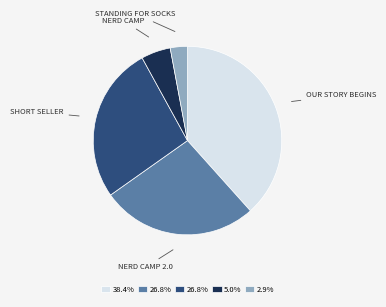

Is there a majority slice in this chart?

No